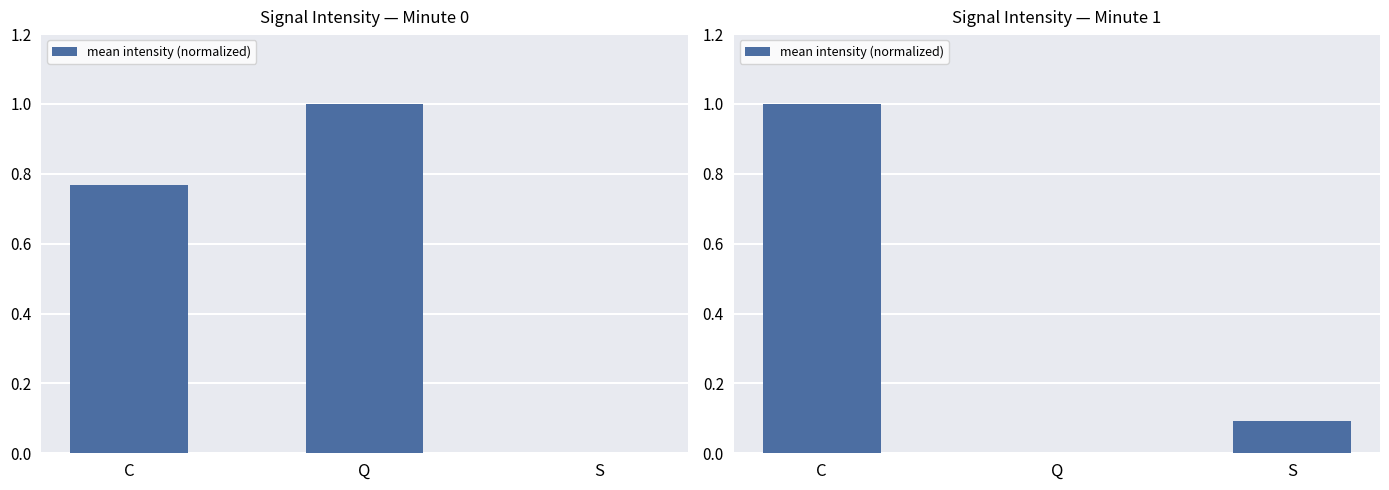

Does the chart contain any negative values?

No